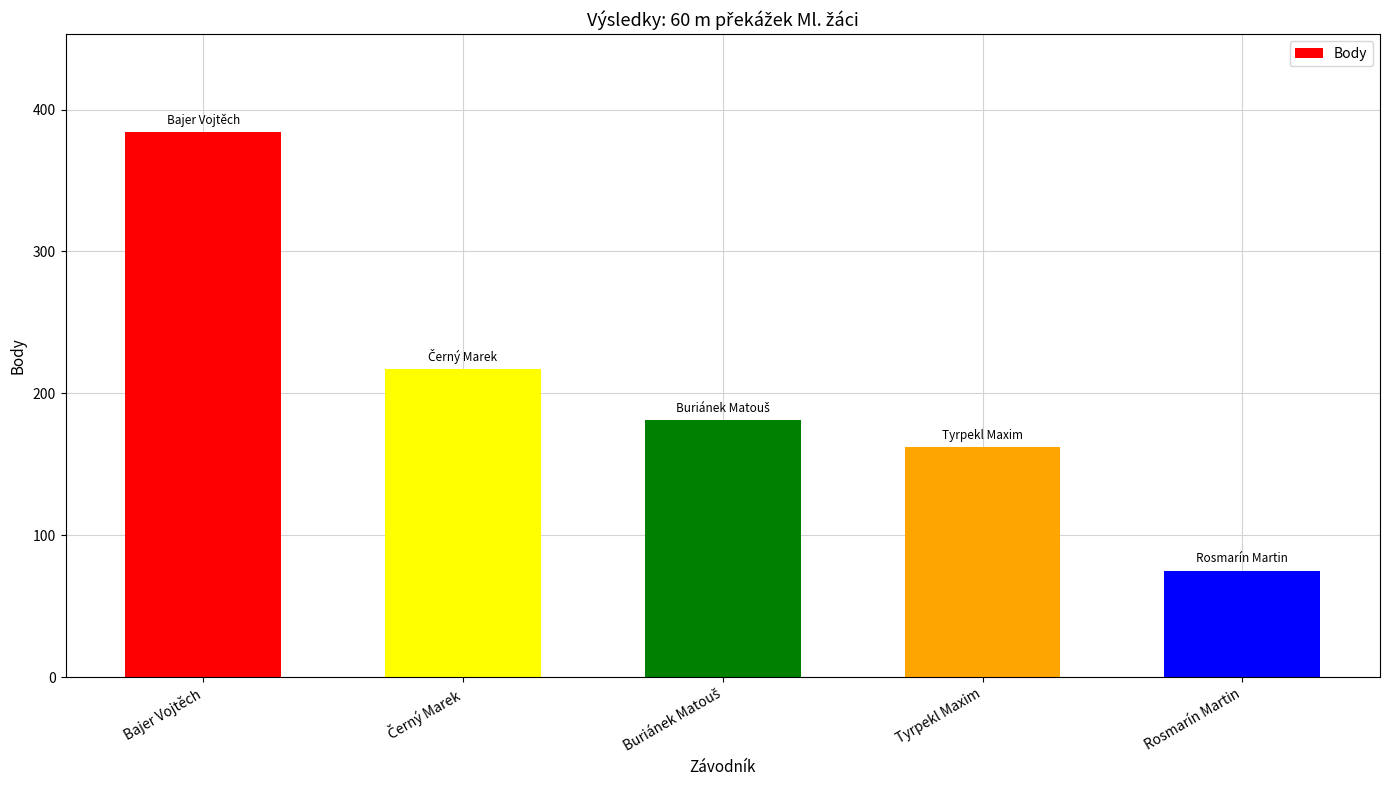

What is the label of the 5th bar from the right?

Bajer Vojtěch